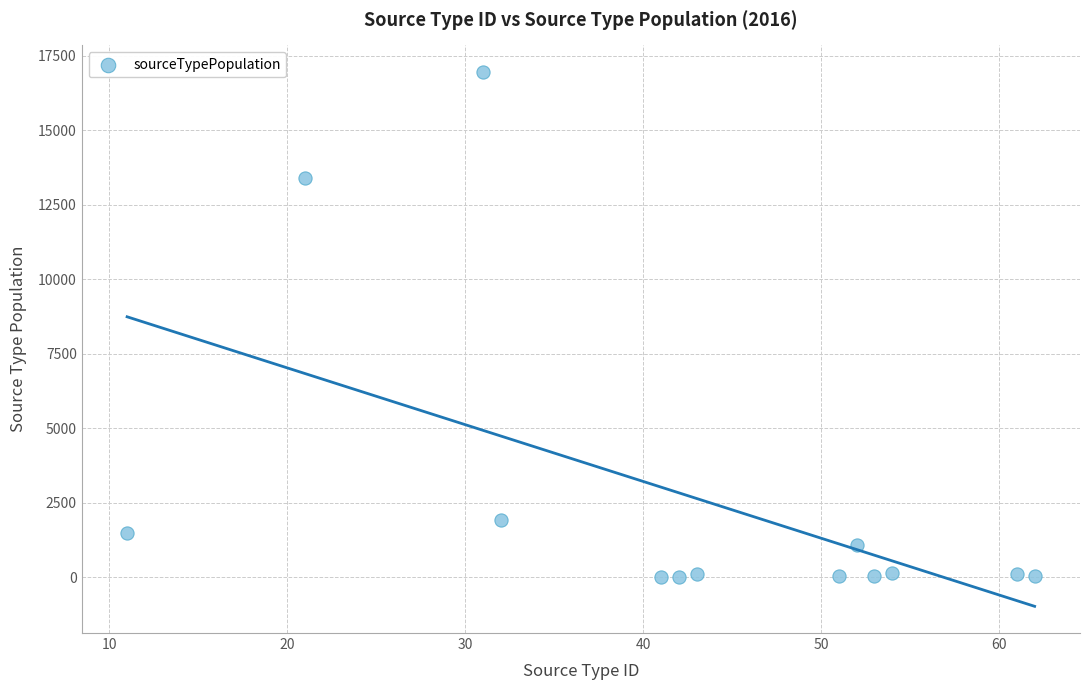

What is the range of Y values (max minus min)?

16941.7